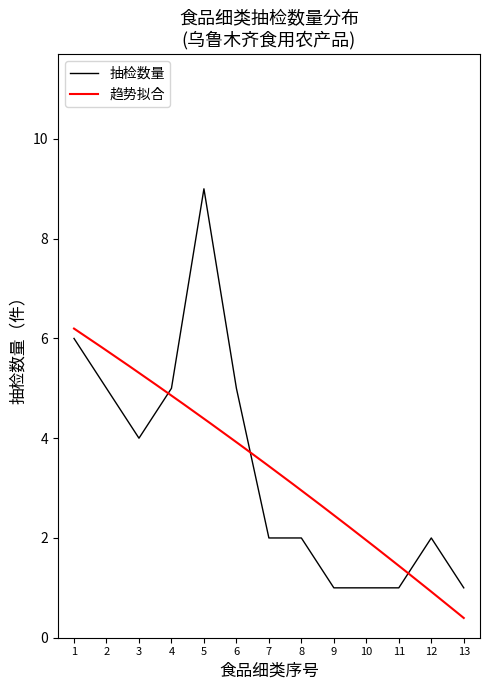

How many data points are less than 2?

4